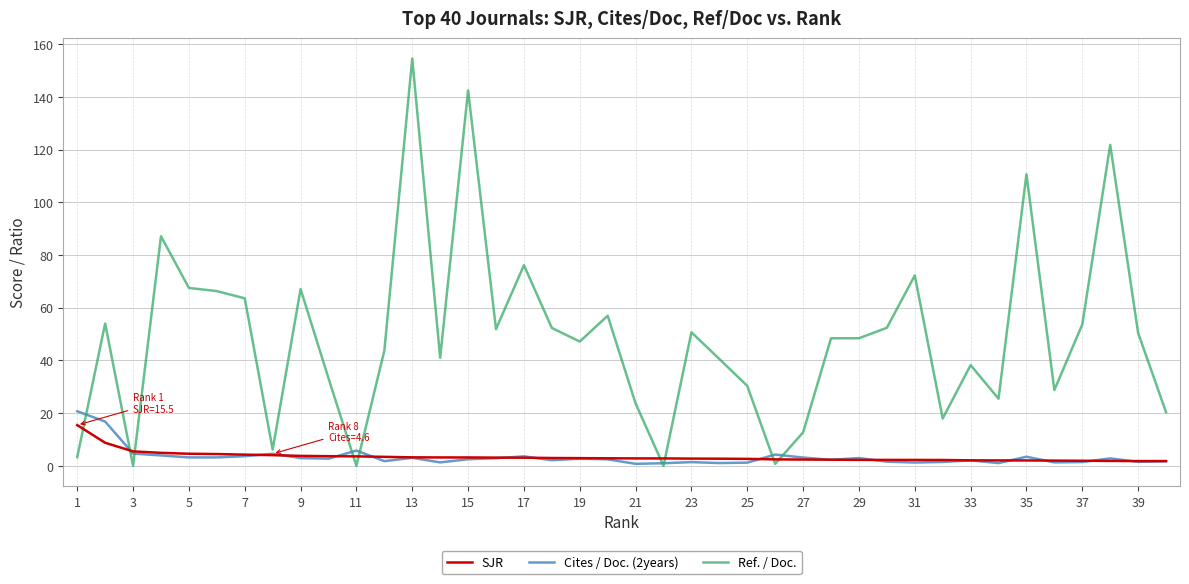

Rank the series by their maximum value, from lowest to highest.

SJR, Cites / Doc. (2years), Ref. / Doc.